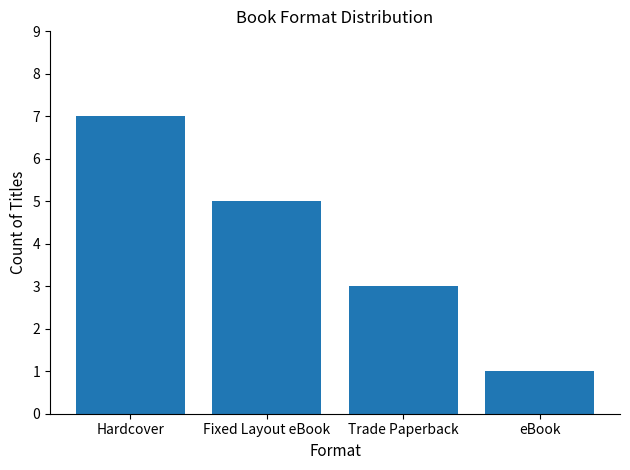

What is the sum of all values?

16